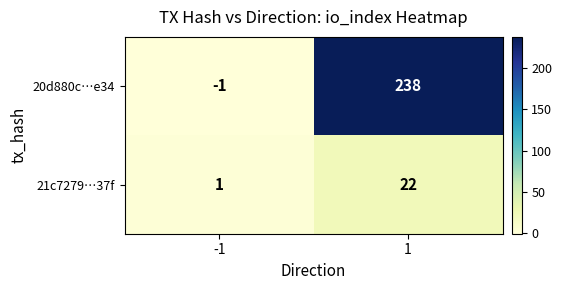

Which series has the widest spread of values?

20d880c…e34